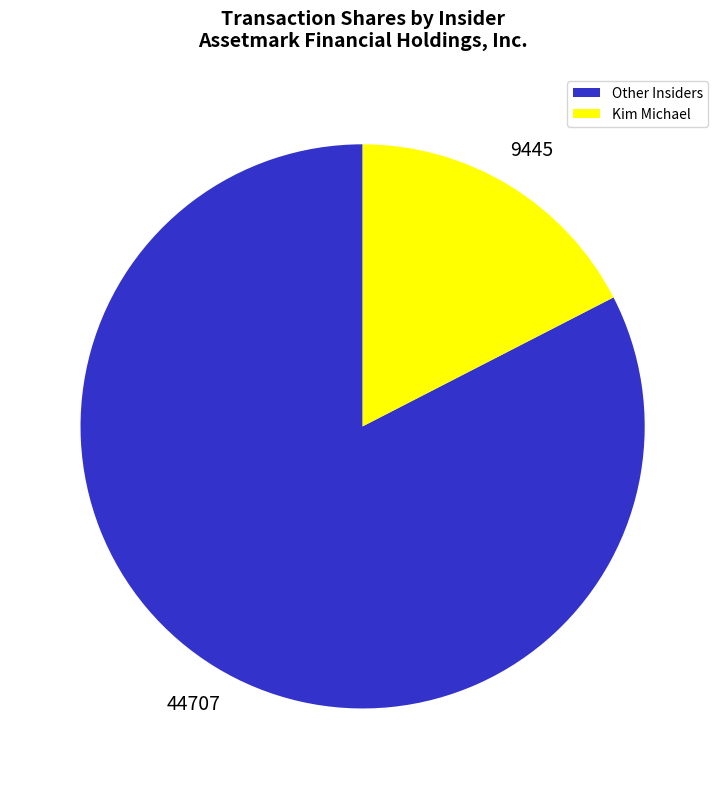

Rank the categories by value from lowest to highest.

Kim Michael, Other Insiders